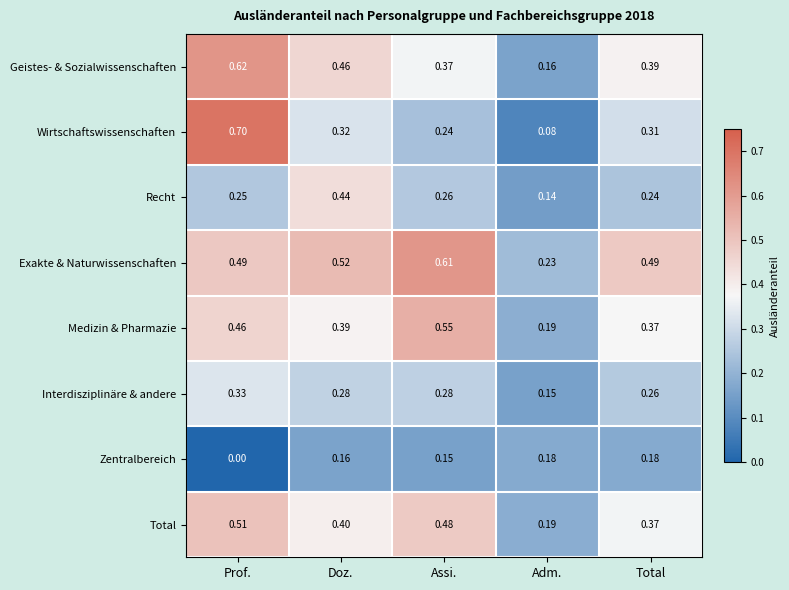

Where is Zentralbereich nearest to the value 0?

Prof.